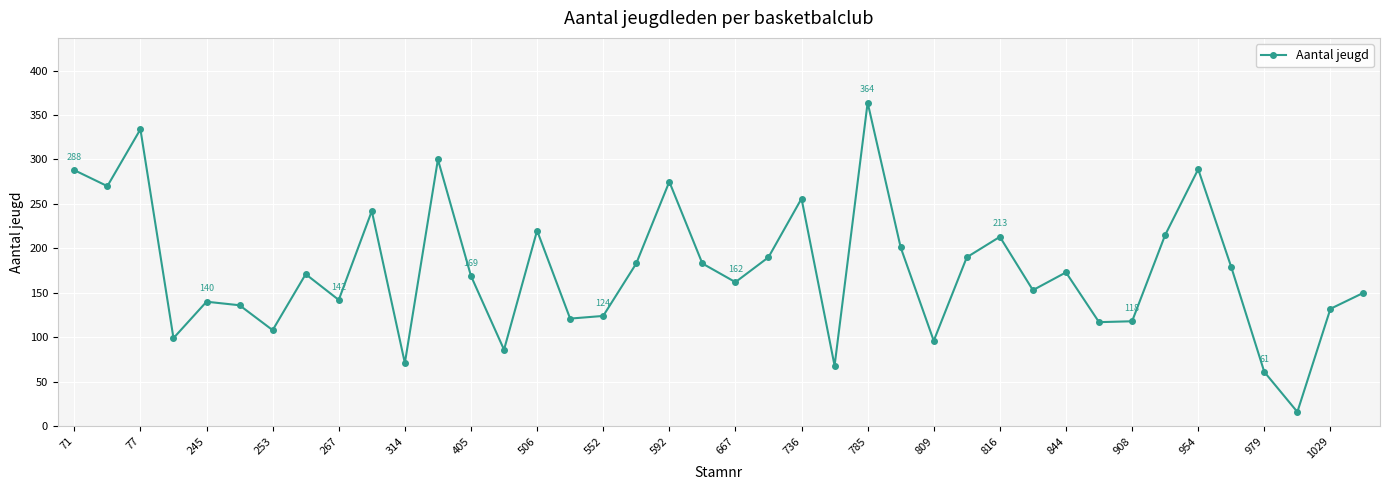

How many points are lower than both their immediate neighbors (excluding endpoints)?

13